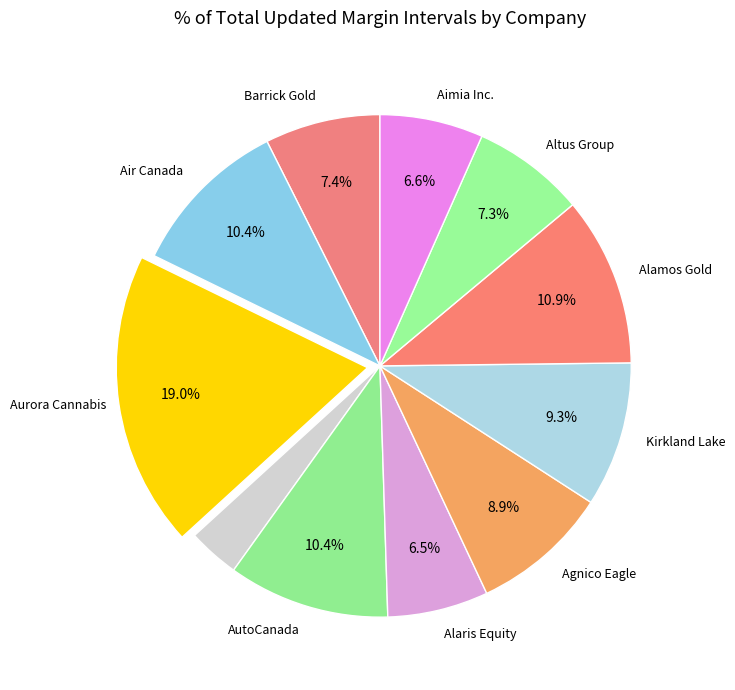

Rank the categories by value from lowest to highest.

Atco Ltd., Alaris Equity Partners Income Trust, Aimia Inc., Altus Group Limited, Barrick Gold Corporation, Agnico Eagle Mines Limited, Kirkland Lake Gold Ltd., Air Canada, AutoCanada Inc., Alamos Gold Inc., Aurora Cannabis Inc.